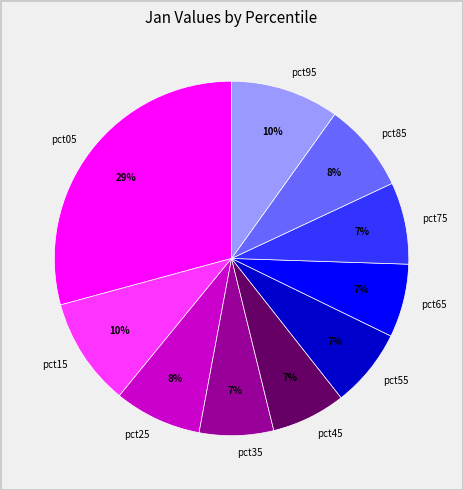

Which category has the biggest portion of the pie?

pct05